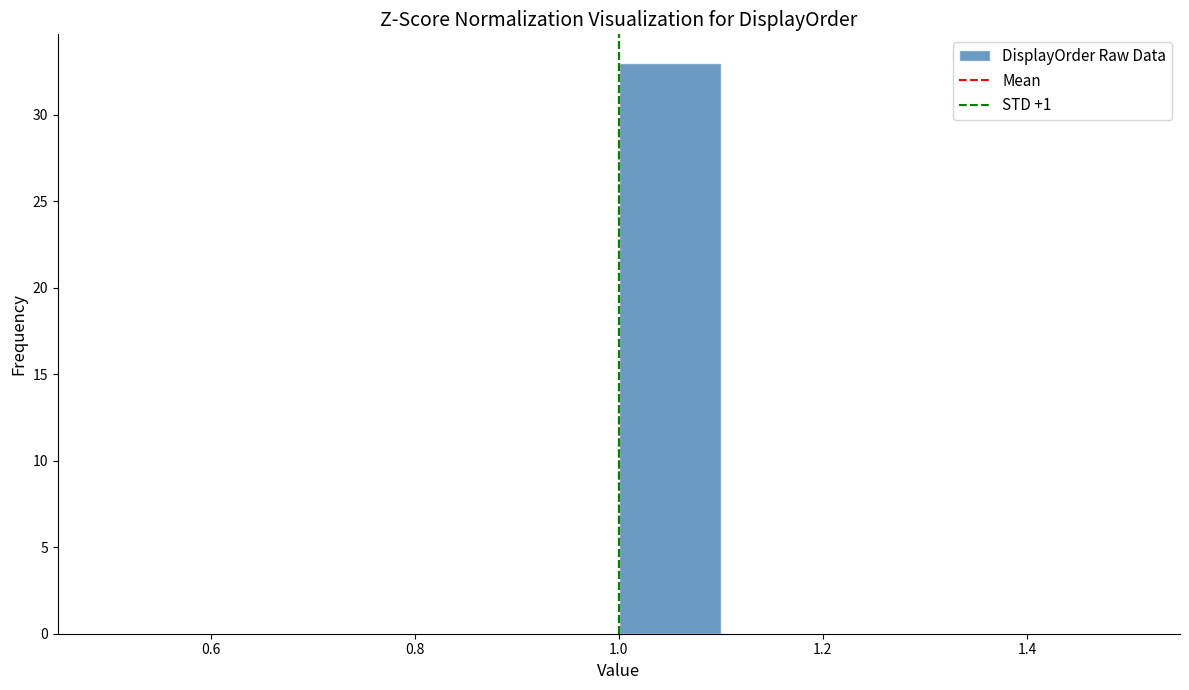

Reading left to right, list every bar in this chart as the range it spans on the x-axis followed by its height. The values are not printed on the chart, so give them approximately, as read against the axis.

0.5 to 0.6: 0
0.6 to 0.7: 0
0.7 to 0.8: 0
0.8 to 0.9: 0
0.9 to 1.0: 0
1.0 to 1.1: 33
1.1 to 1.2: 0
1.2 to 1.3: 0
1.3 to 1.4: 0
1.4 to 1.5: 0